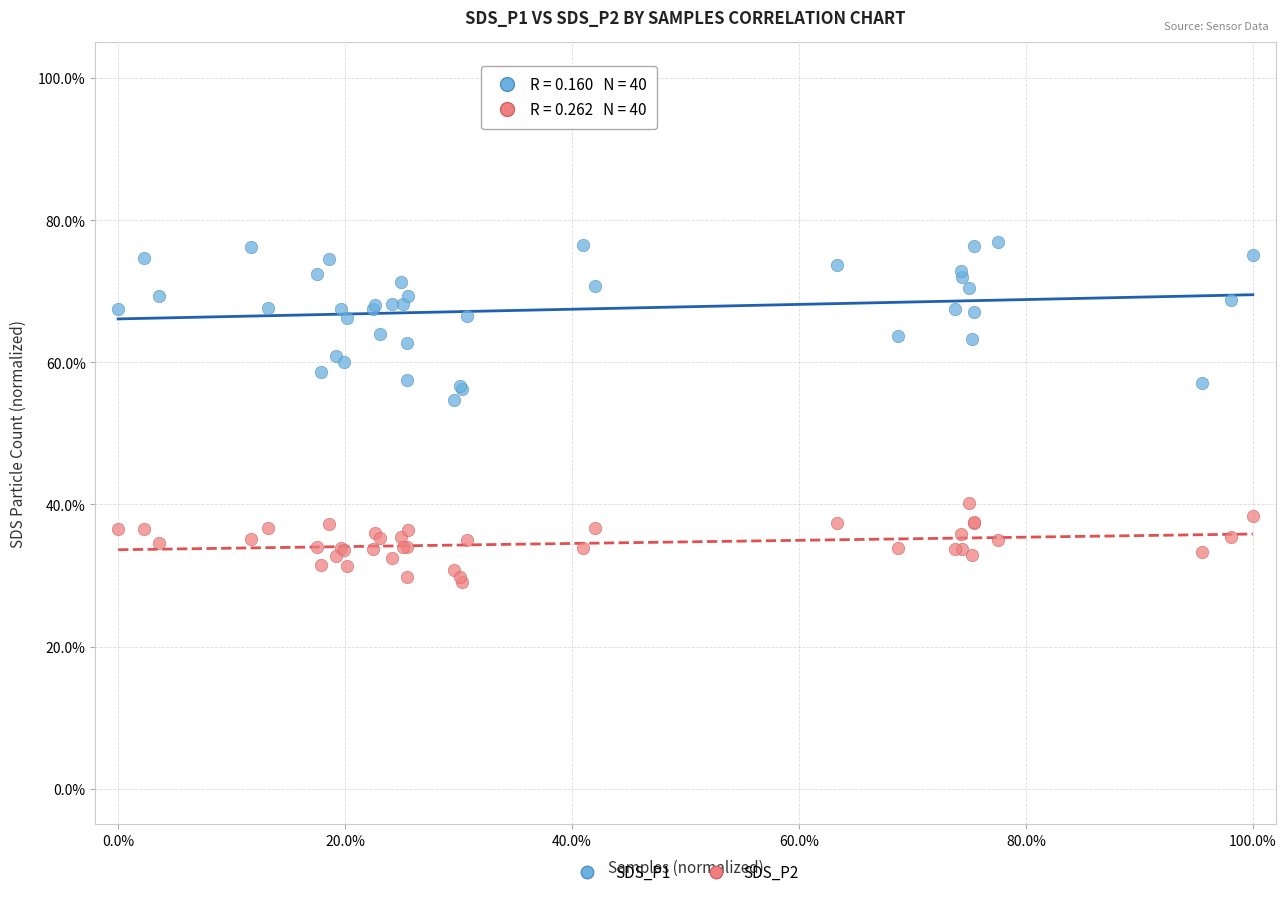

Which series contains the lowest Y value?

SDS_P2